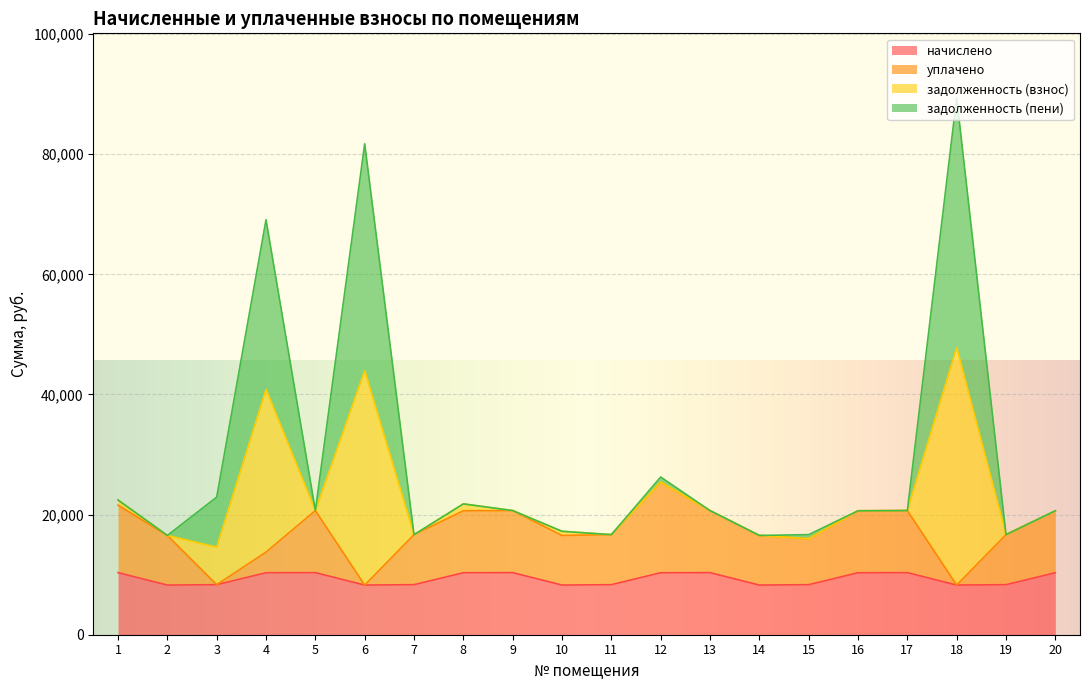

Is it true that уплачено equals 20666.9 at 5?

True